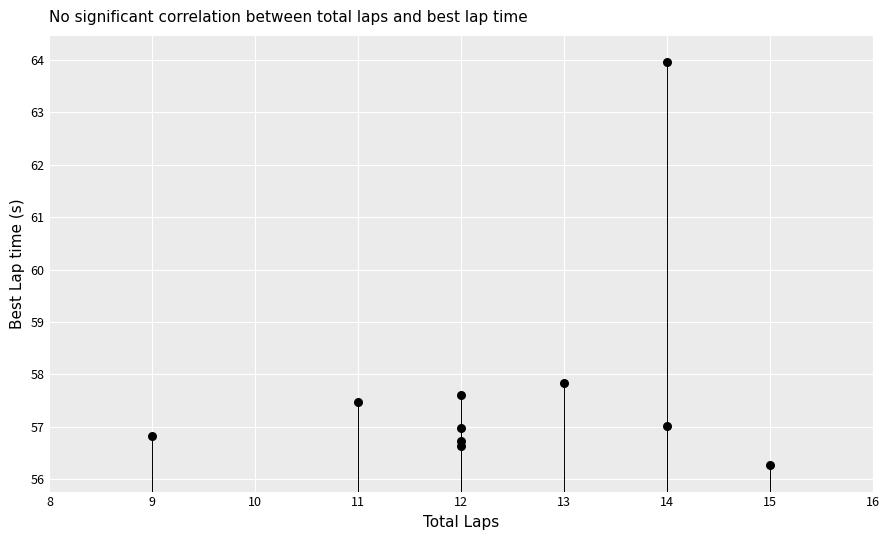

What is the range of X values (max minus min)?

6.0